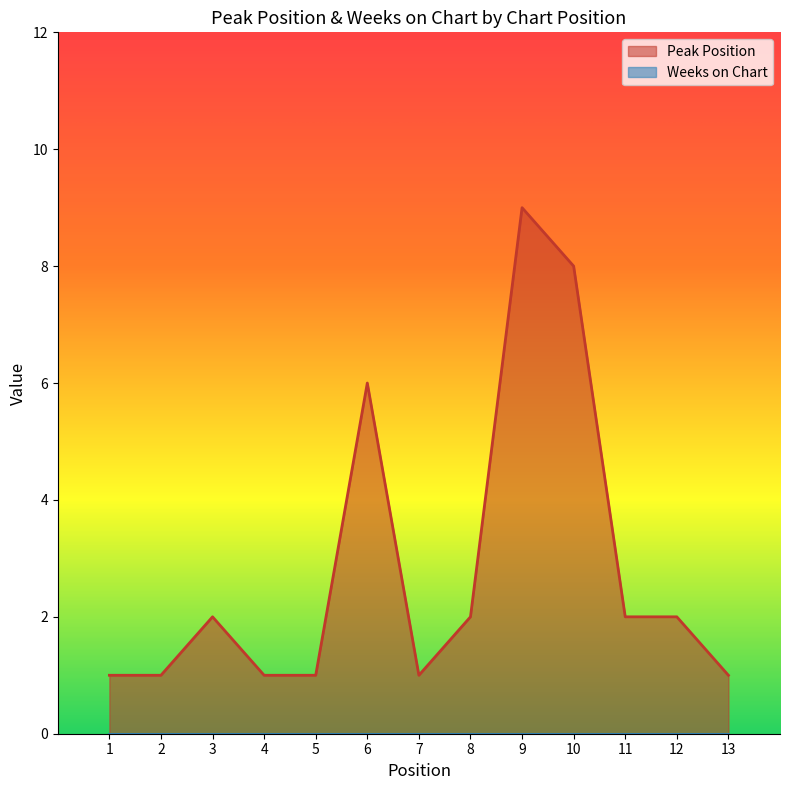

List the labels in order of value, largest first.

9, 10, 6, 3, 8, 11, 12, 1, 2, 4, 5, 7, 13